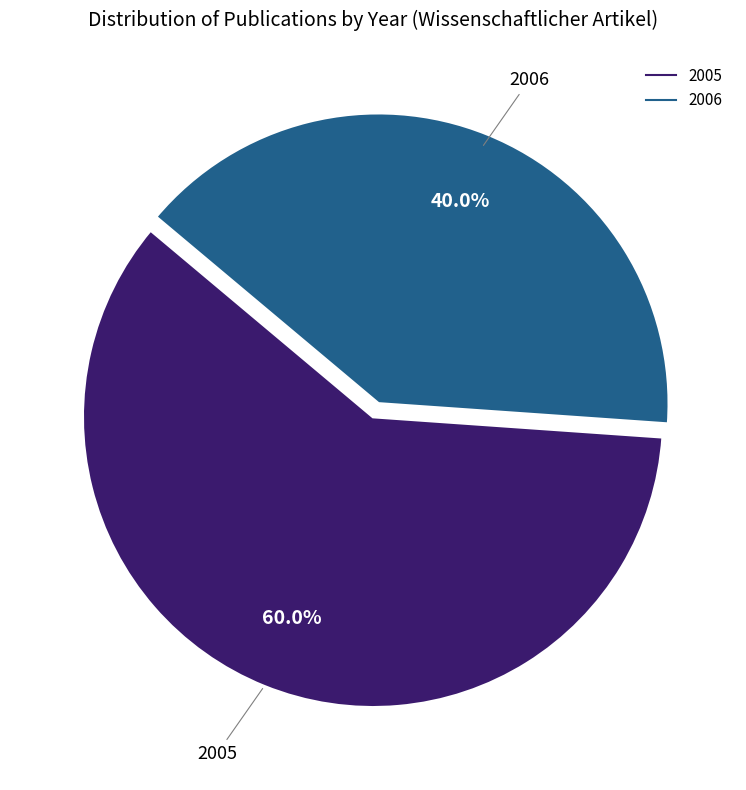

How many segments does this pie chart have?

2